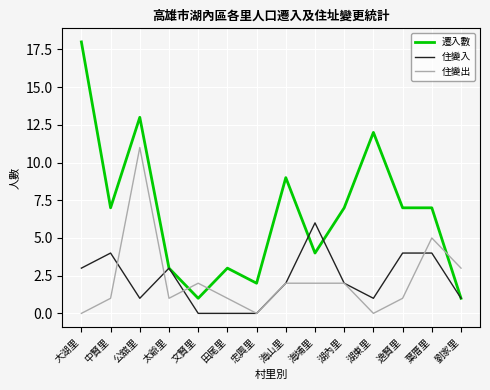

What is the spread (max minus min) of values at 太爺里?

2